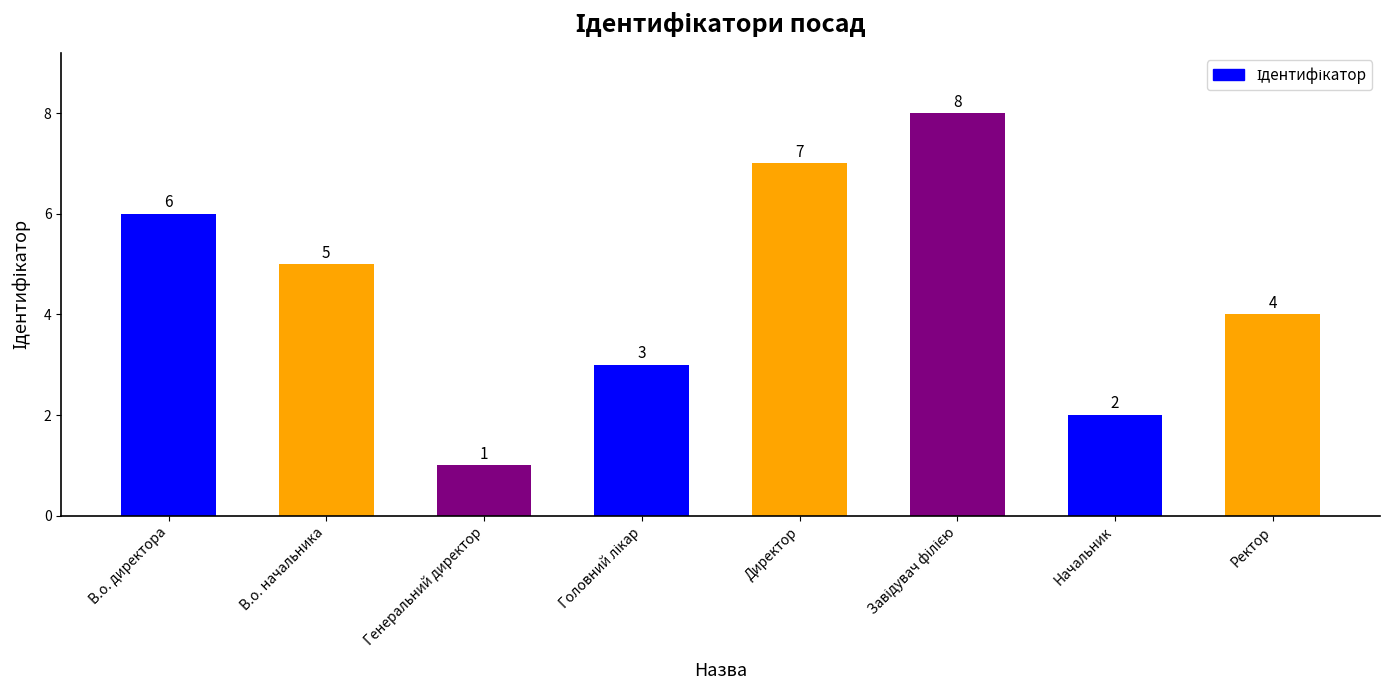

What is the label of the 3rd bar from the left?

Генеральний директор